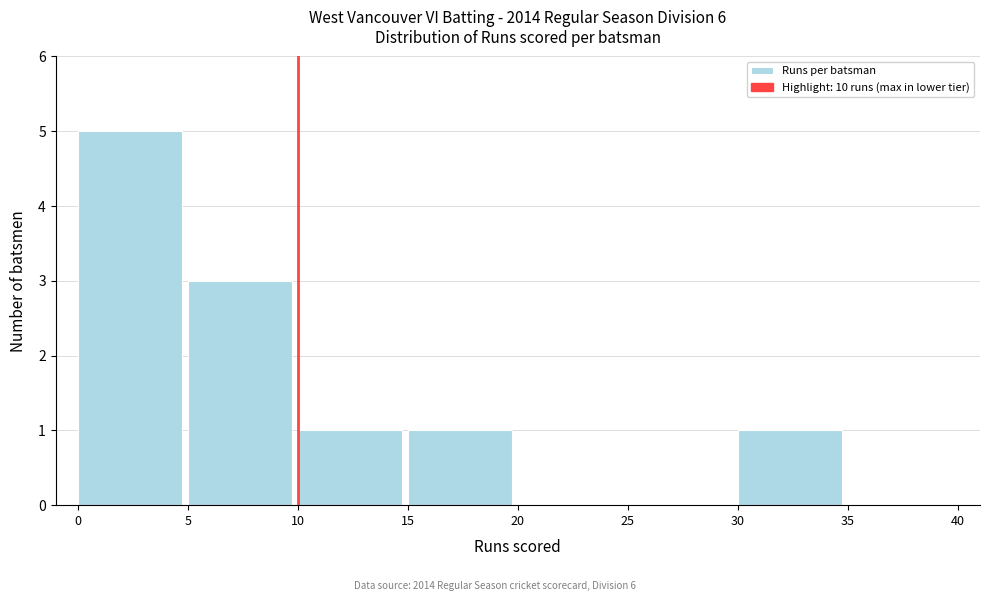

What is the height of the bar covering 30 to 35 on the x-axis? The values are not printed on the chart, so give them approximately, as read against the axis.

1